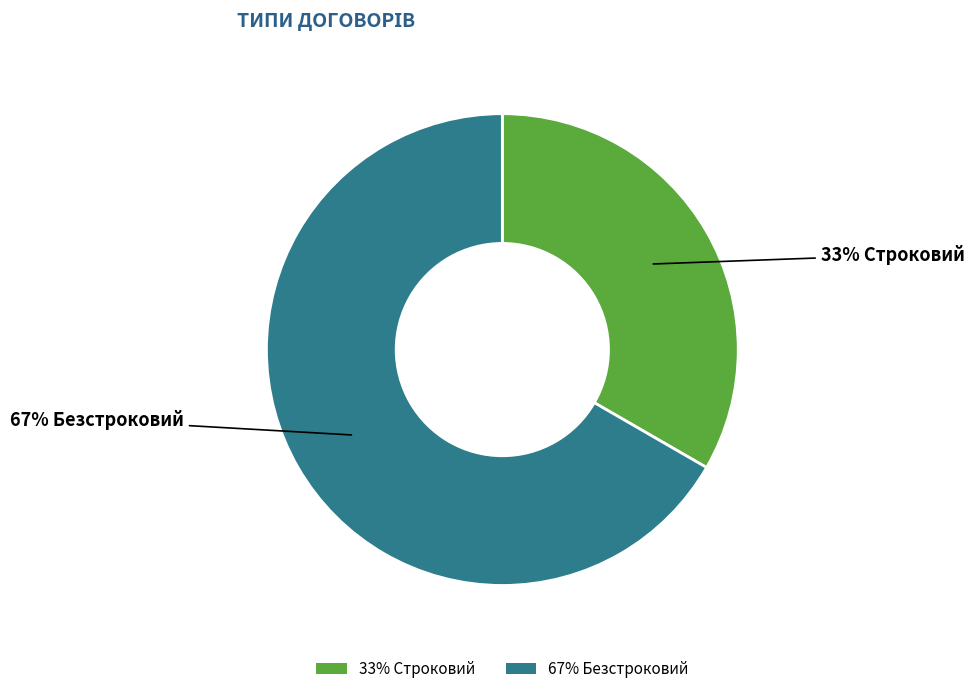

Is there a majority slice in this chart?

Yes